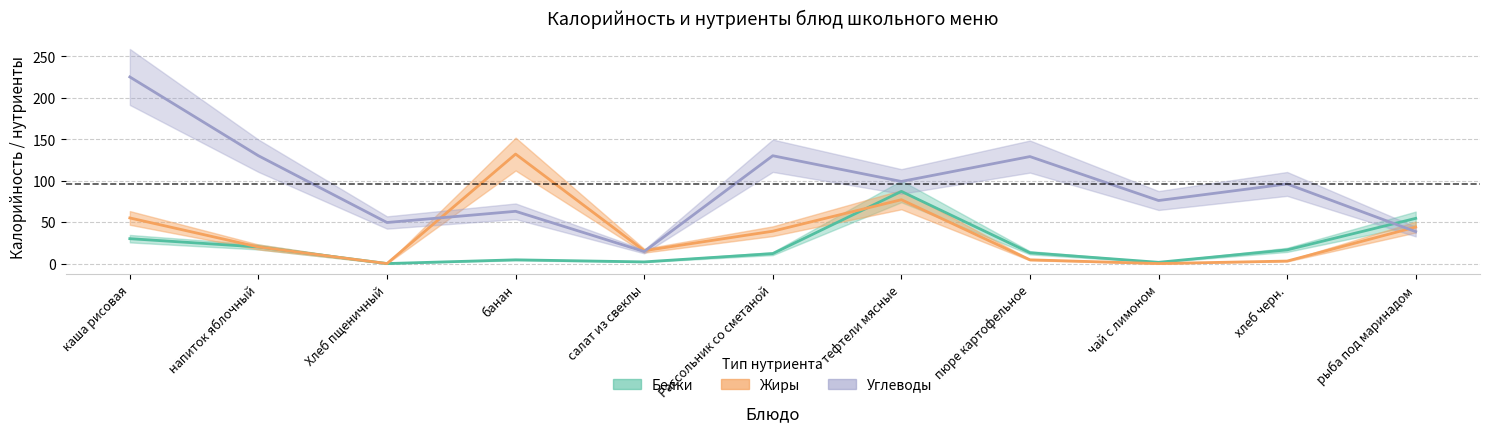

How many times do Белки_approx and Углеводы_approx cross each other?

1